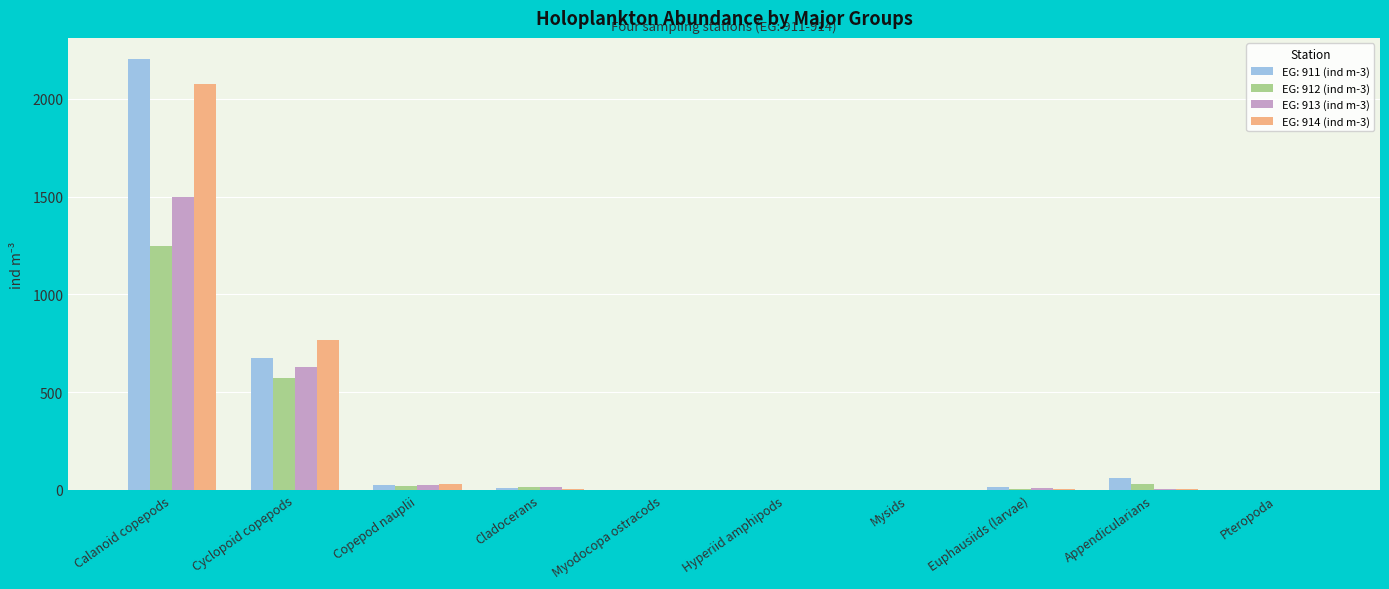

What is the sum of all EG: 912 (ind m-3) values?

1889.5